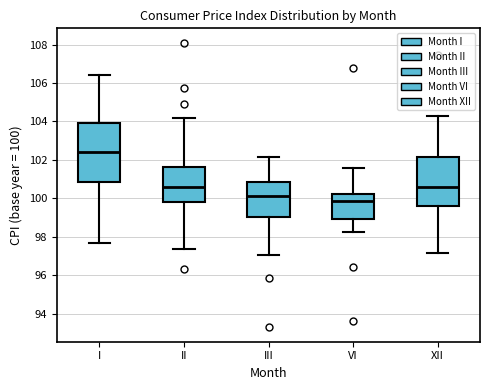

Comparing the boxes themselves (not the whiskers), which one is the tallest?

I